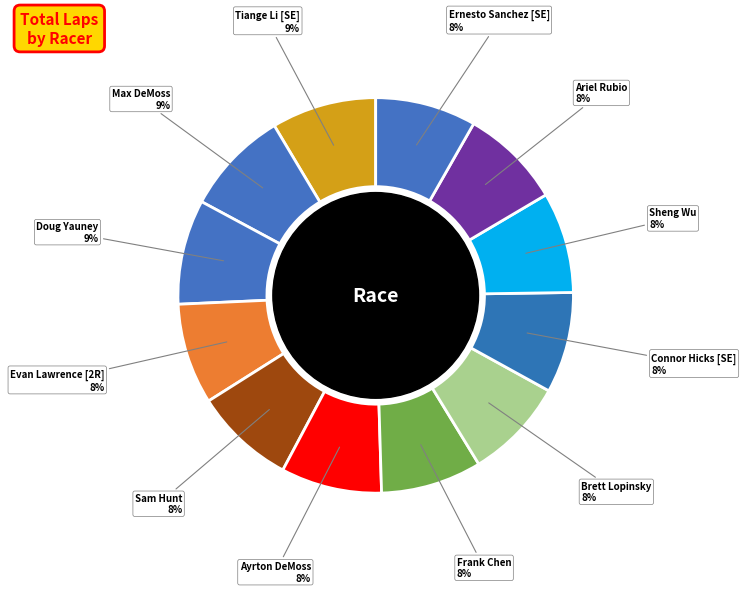

How many slices are in this pie chart?

12